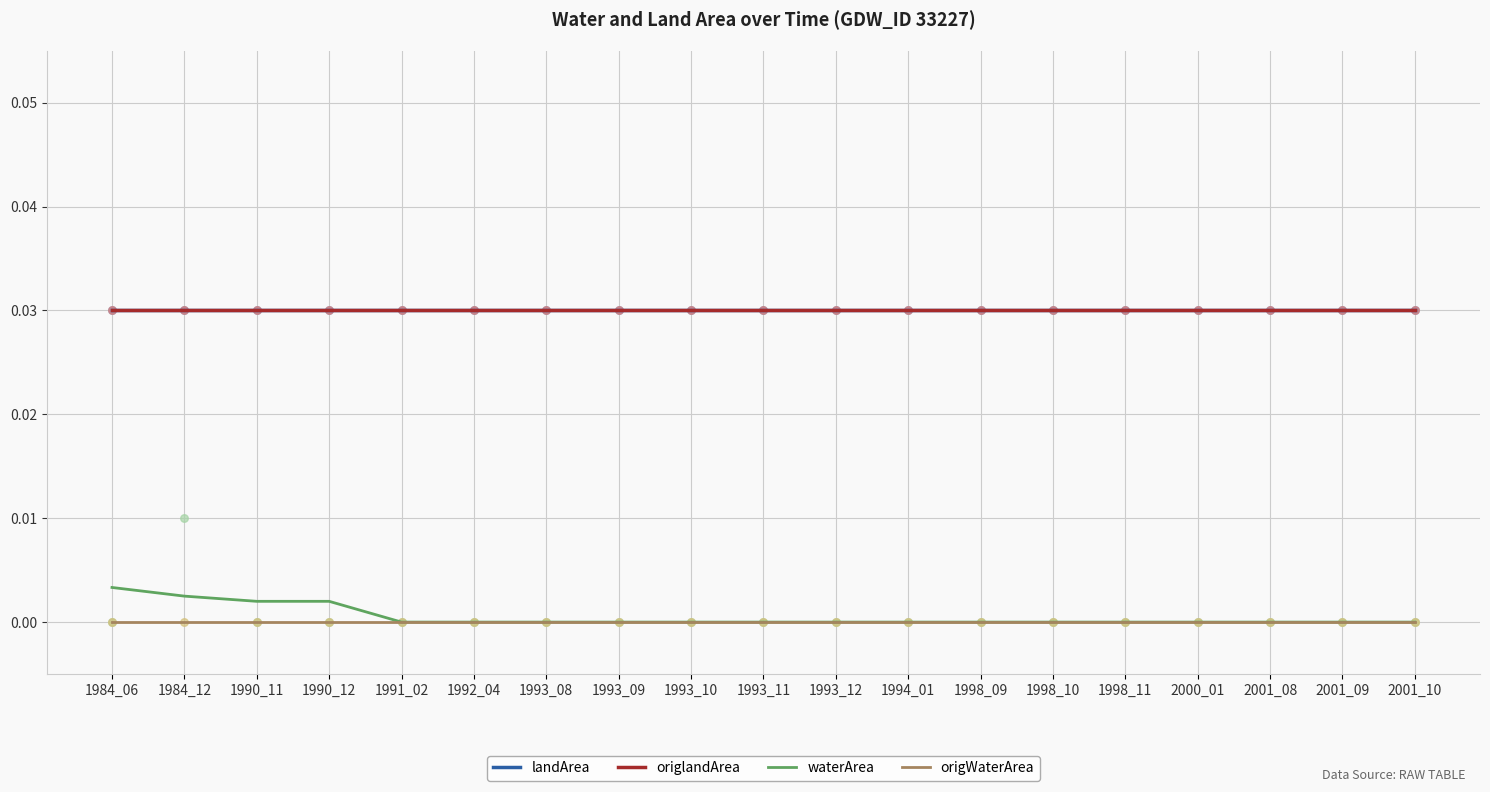

What is the total value across all series at 1998_11?

0.1